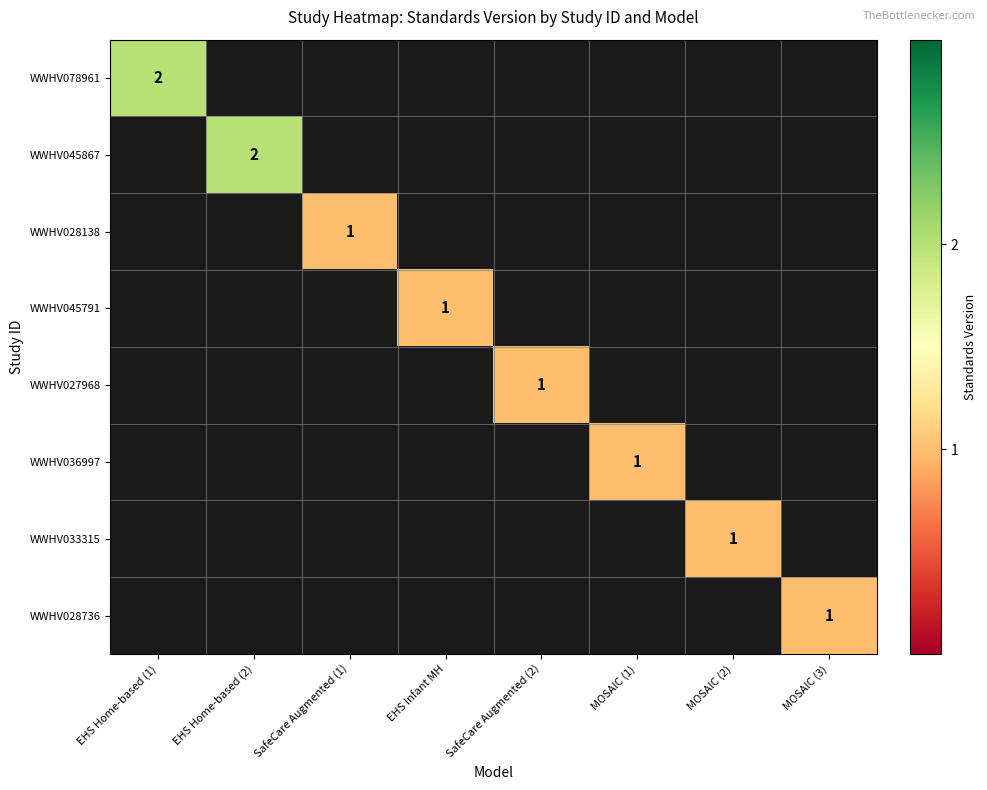

True or false: WWHV045791 has a value of 2 at EHS Infant MH.

False